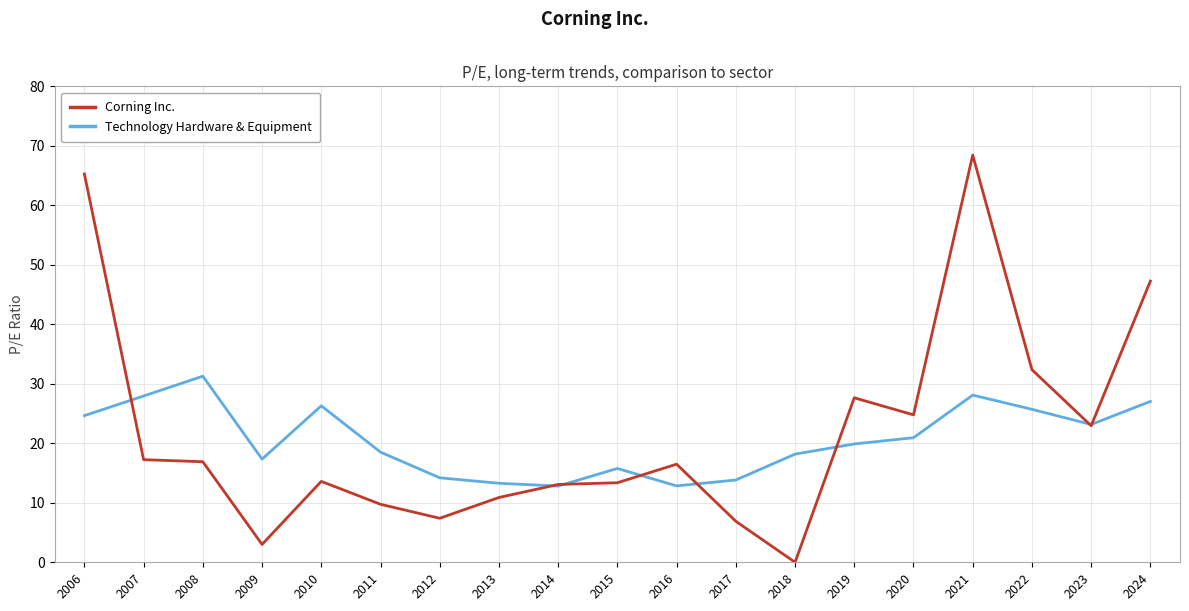

Where does the Corning Inc. series first go above 16?

2006